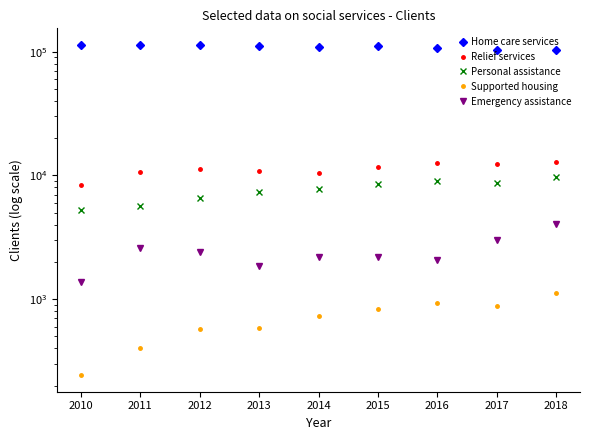

True or false: Emergency assistance has a value of 486 at 2013.

False